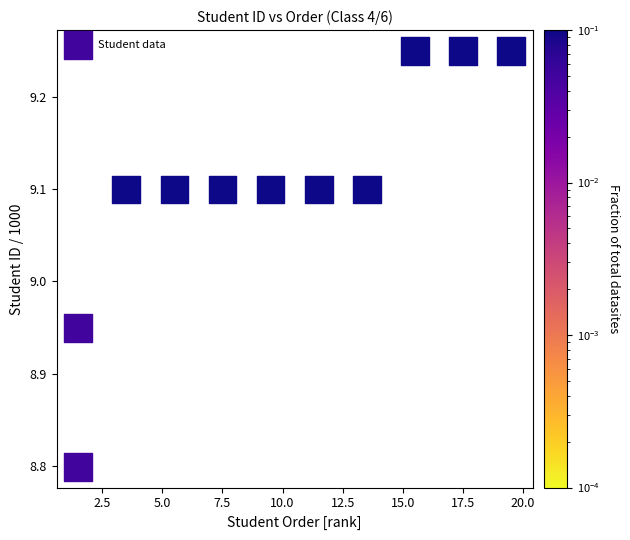

What is the range of Y values (max minus min)?

0.5